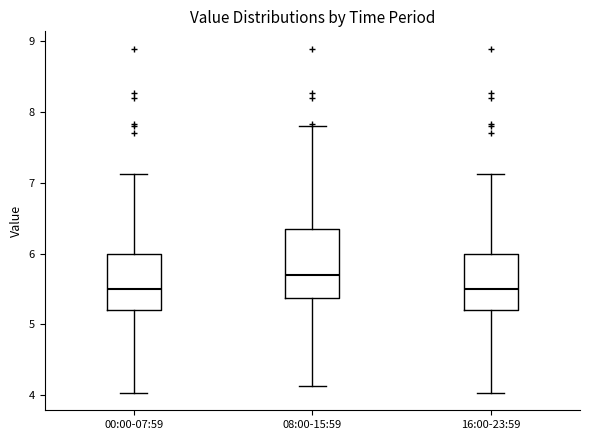

Comparing the boxes themselves (not the whiskers), which one is the tallest?

08:00-15:59